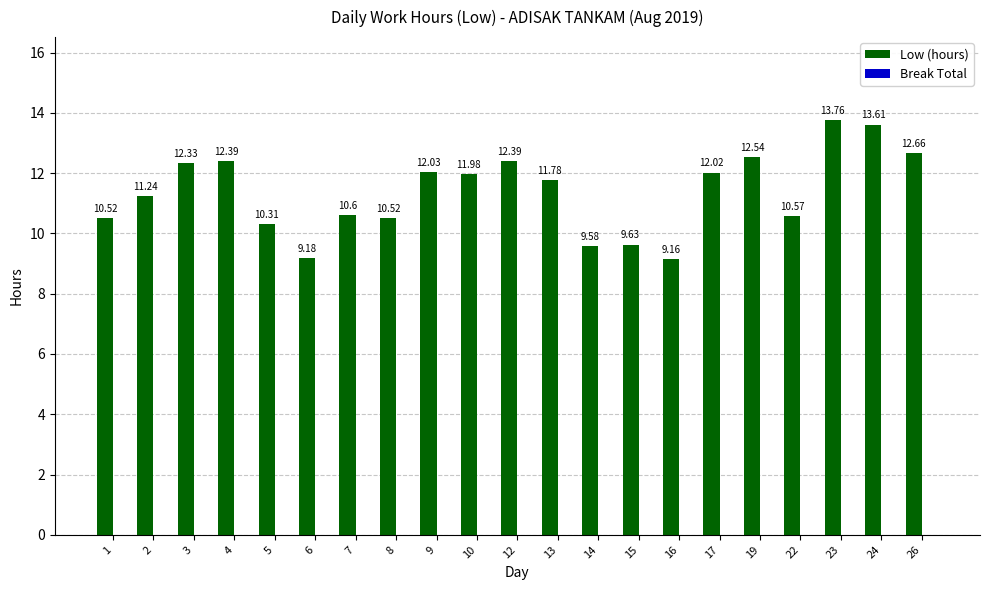

What is the change in value from 10 to 23?

+1.8